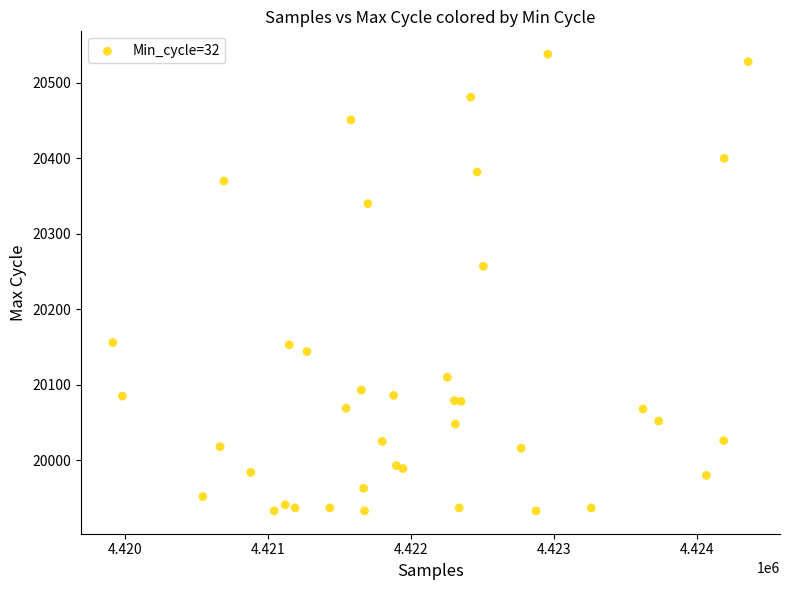

What Y value in the scatter plot is closest to 20235?

20257